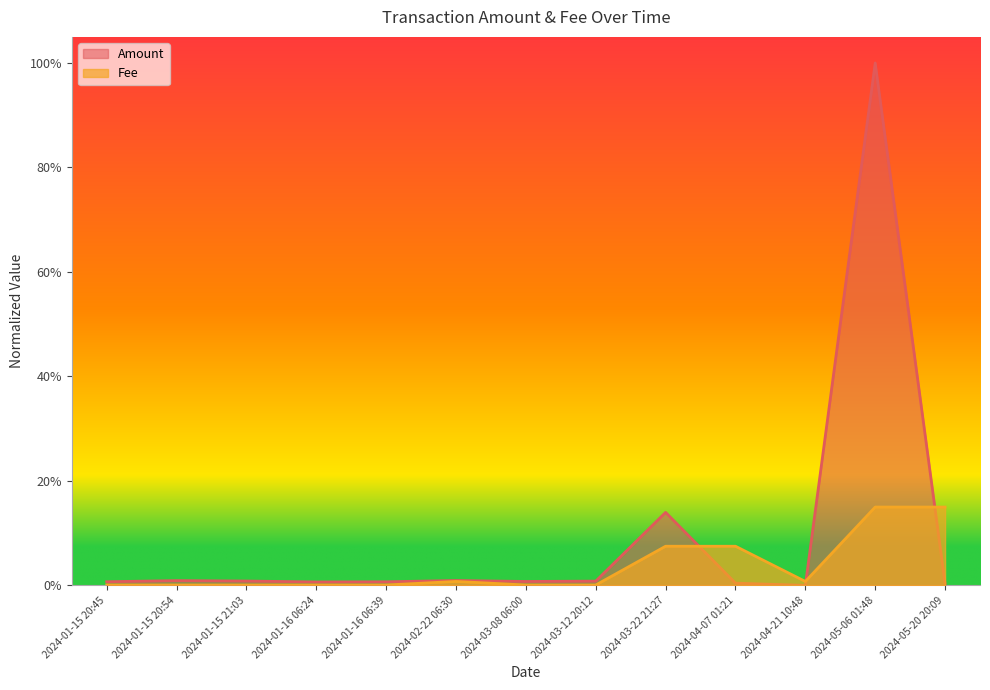

The value of Amount at 2024-01-16 06:24 is 0.0. True or false?

False